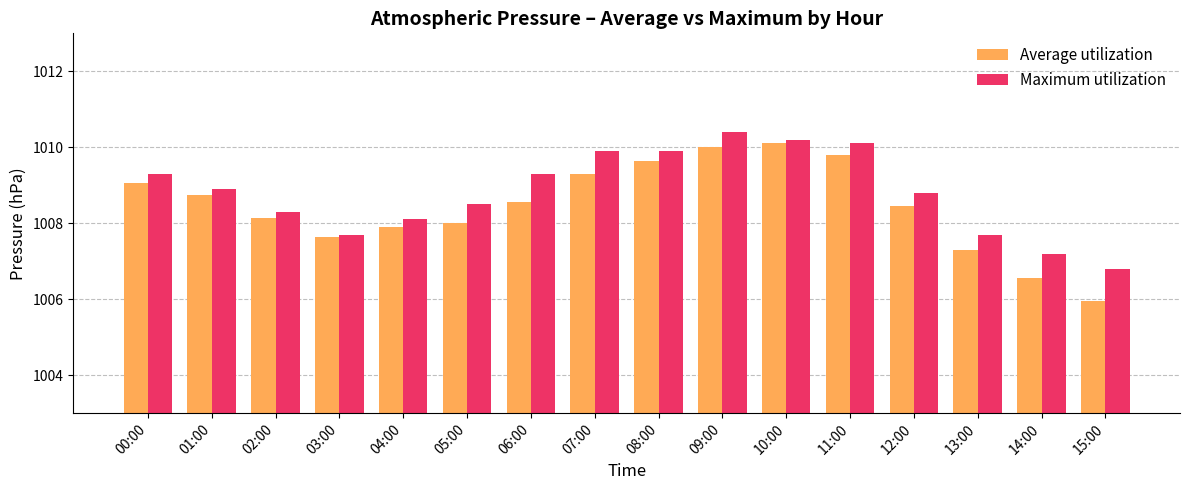

What is the lowest value of the Average utilization series?

1006.0